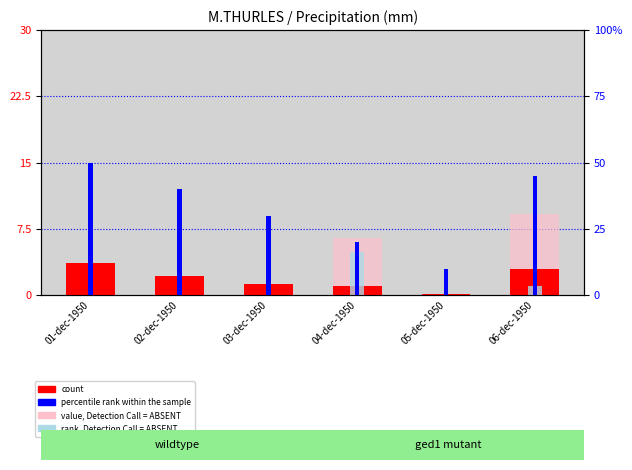

How many data points in percentile rank within the sample are less than 40?

3